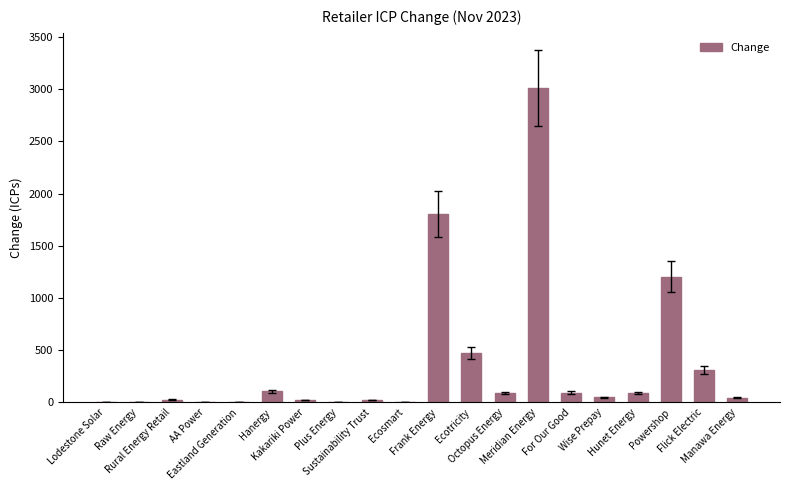

List the labels in order of value, smallest first.

Lodestone Solar, AA Power, Eastland Generation, Ecosmart, Raw Energy, Plus Energy, Sustainability Trust, Kakariki Power, Rural Energy Retail, Manawa Energy, Wise Prepay, Octopus Energy, Hunet Energy, For Our Good, Hanergy, Flick Electric, Ecotricity, Powershop, Frank Energy, Meridian Energy